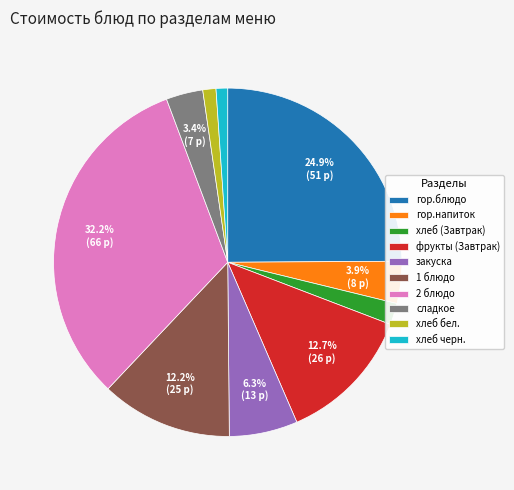

Combined, what portion of the pie is 2 блюдо and фрукты (Завтрак)?

44.9%